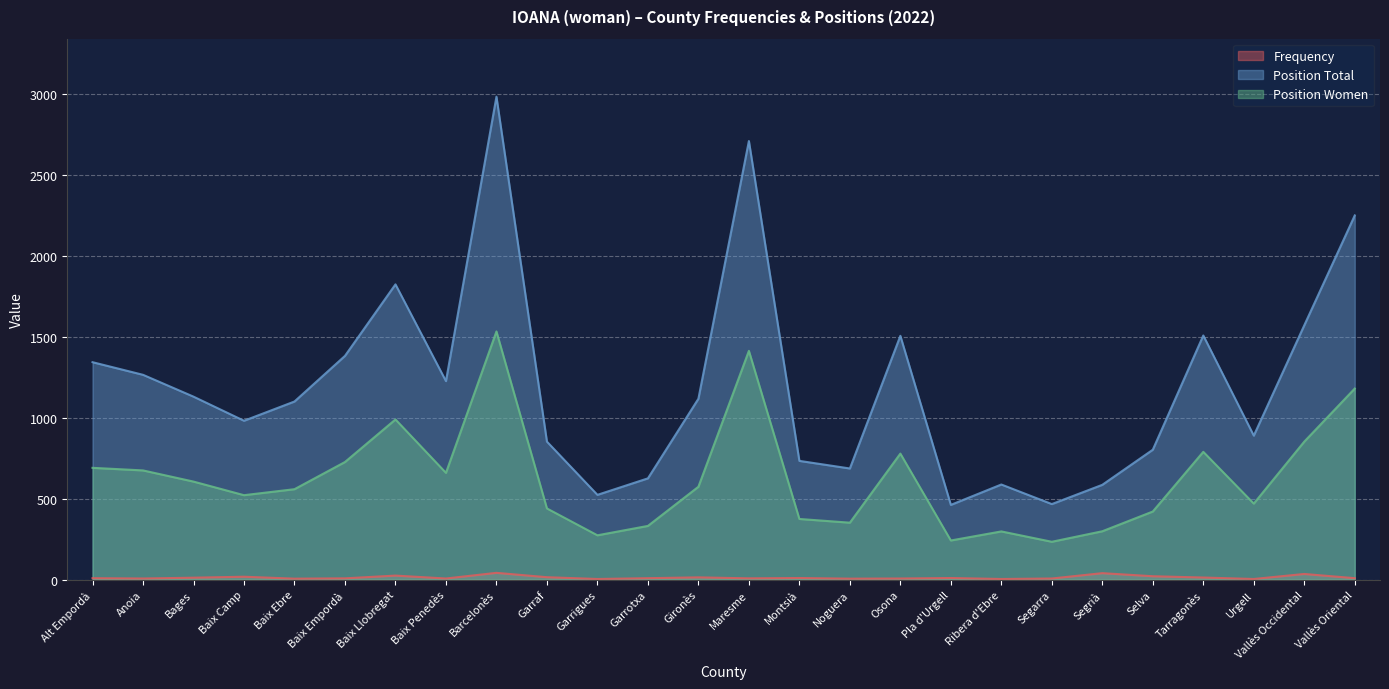

The value of Position Women at Baix Ebre is 123. True or false?

False